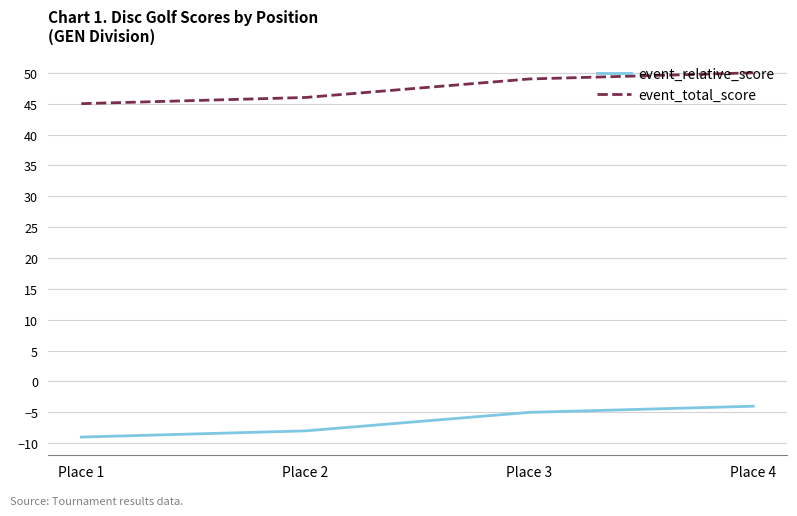

Which series has the largest total across all categories?

event_total_score